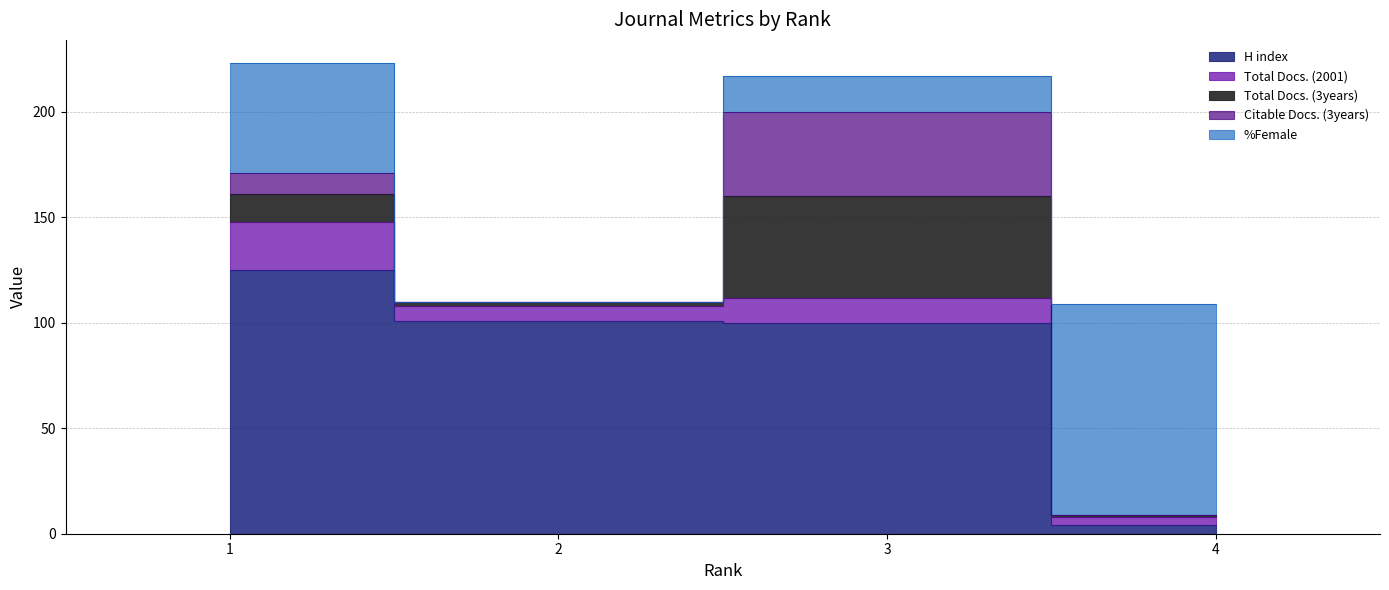

Which label corresponds to the smallest value in the chart?

2